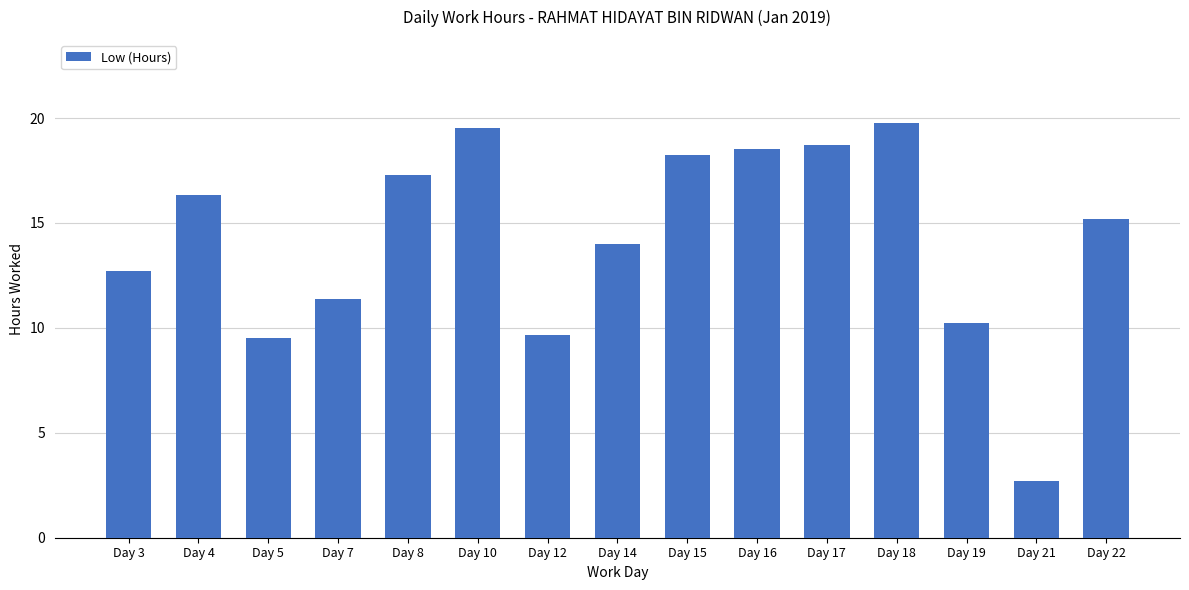

Read the value at Day 17.

18.7